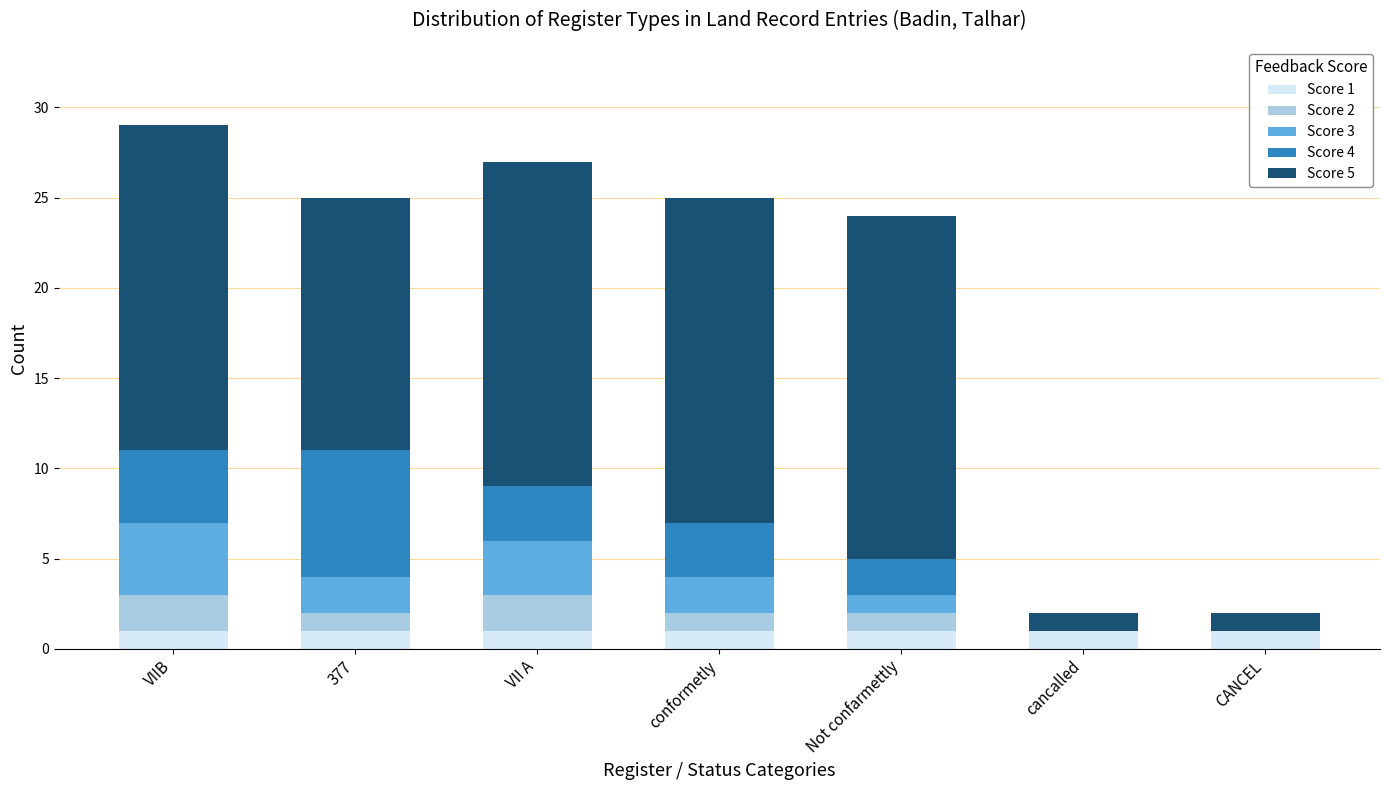

What is the total value across all series at Not confarmettly?

24